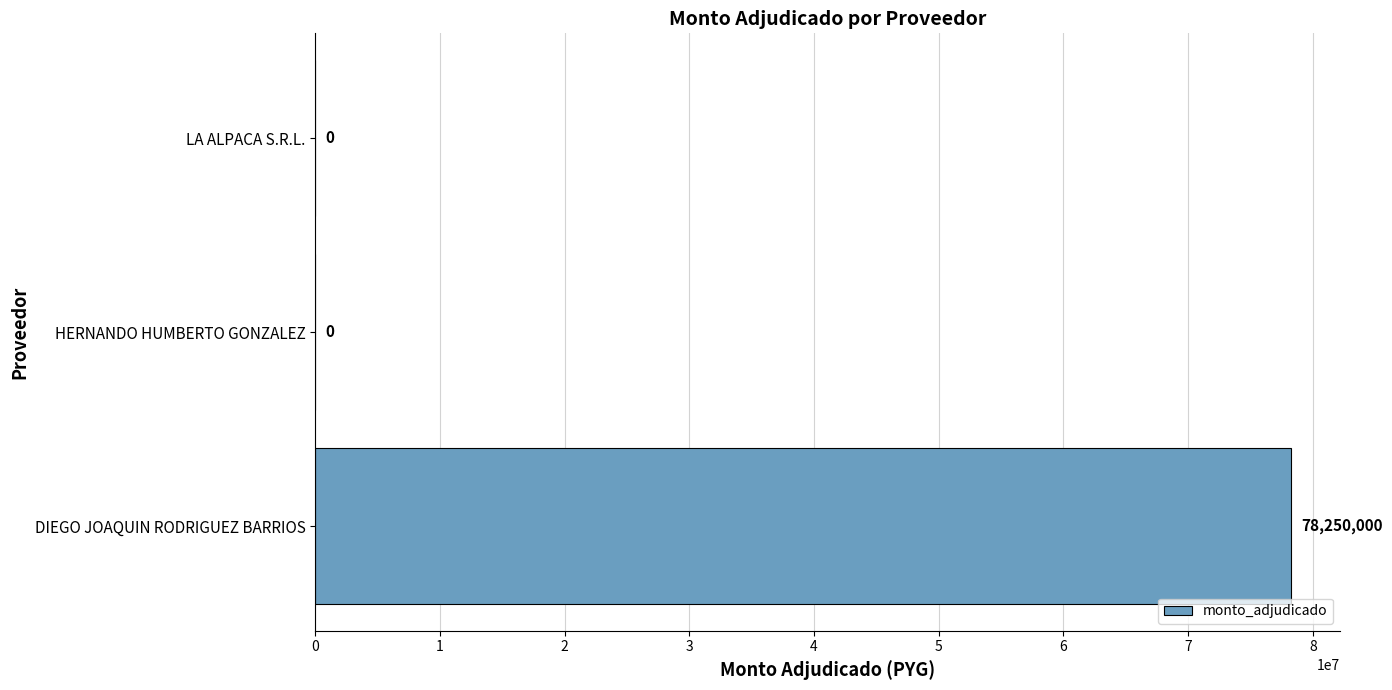

Is it true that the value at DIEGO JOAQUIN RODRIGUEZ BARRIOS is 78250000?

True